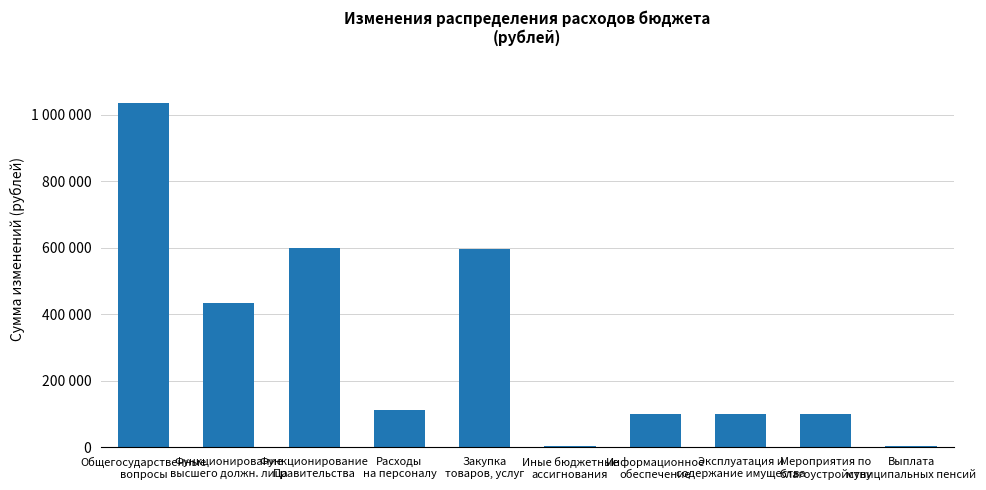

What is the change in value from Закупка
товаров, услуг to Иные бюджетные
ассигнования?

-594030